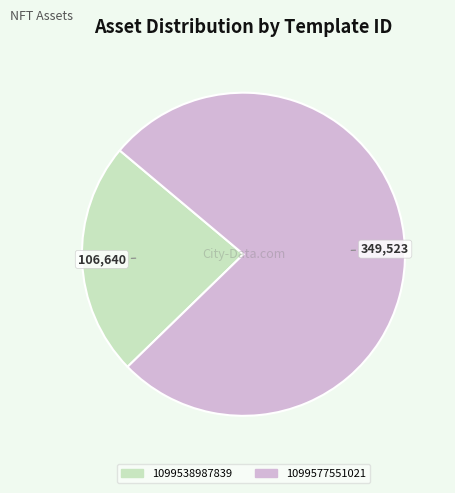

Which category has the biggest portion of the pie?

1099577551021